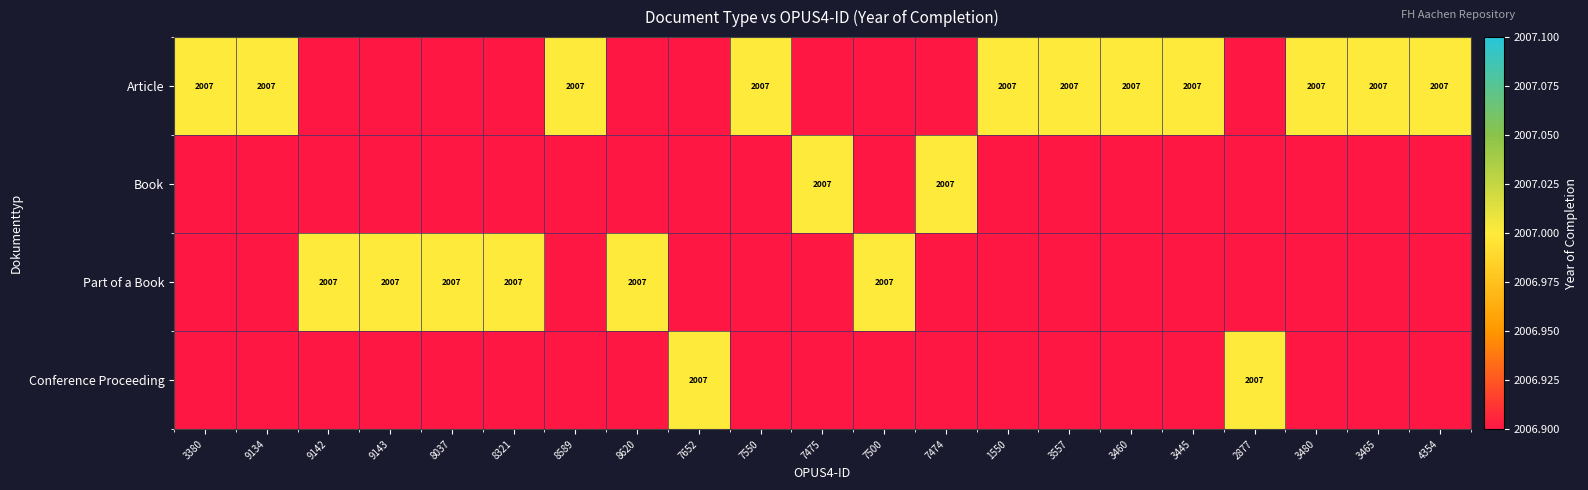

The Part of a Book series shows 2899 at 9142. True or false?

False